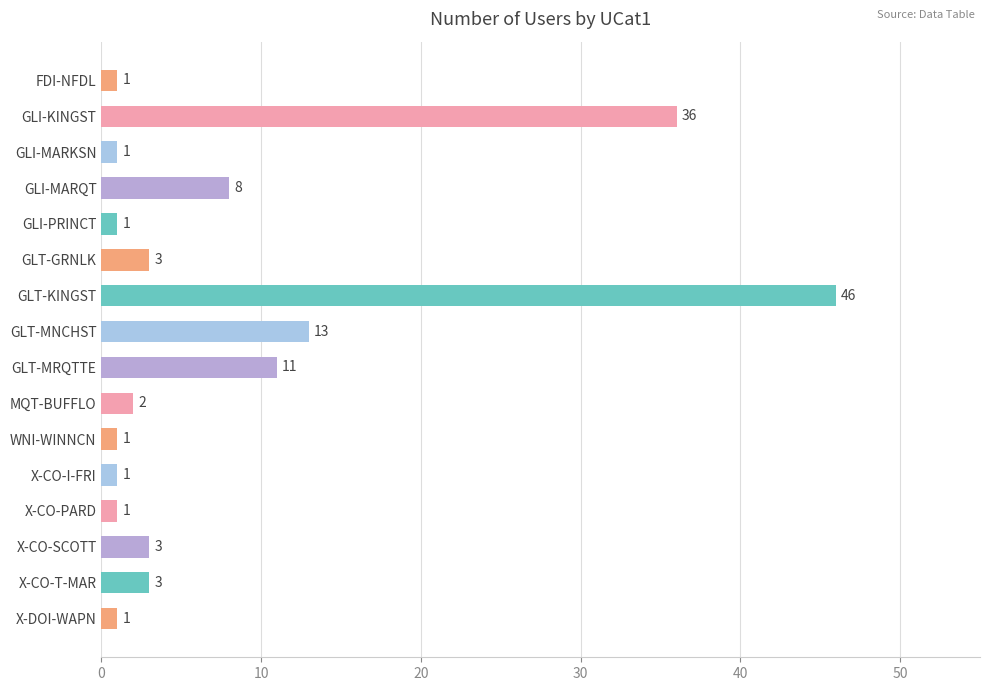

Reading top to bottom, transcribe all the data shown in this chart.

1	36	1	8	1	3	46	13	11	2	1	1	1	3	3	1